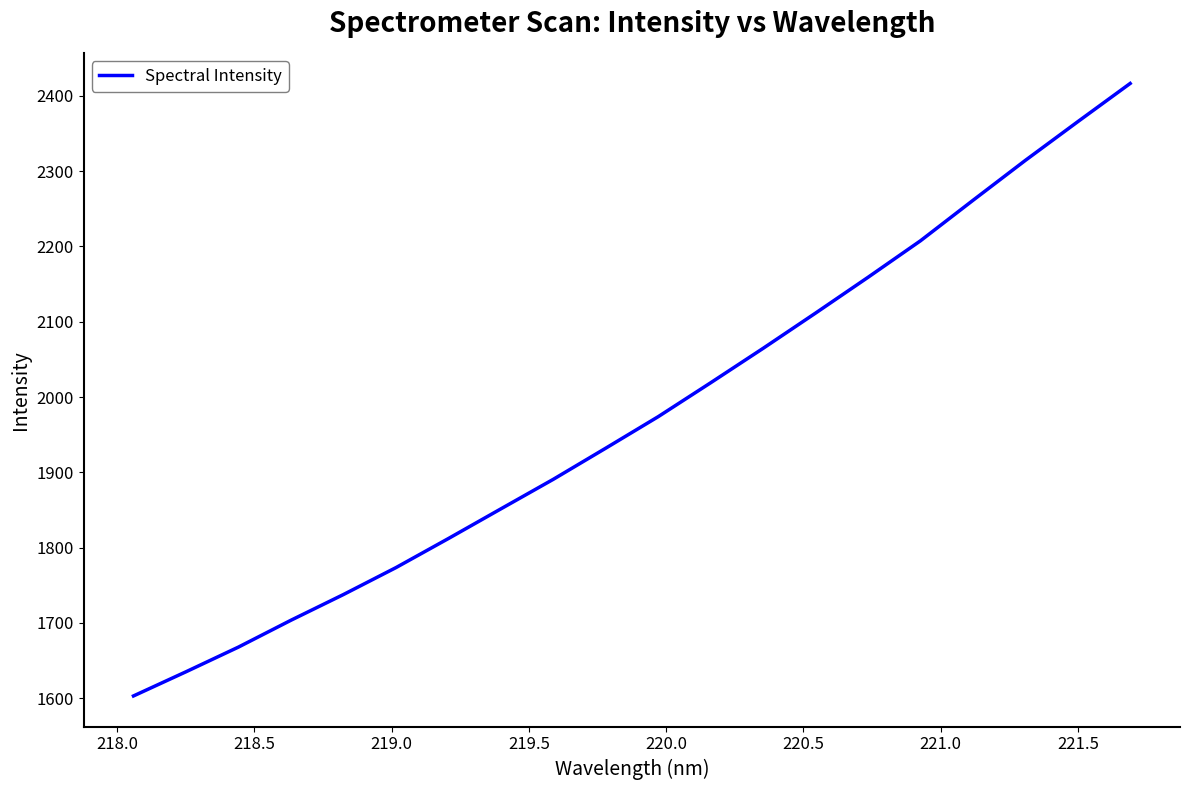

What is the minimum value shown in the chart?

1603.1